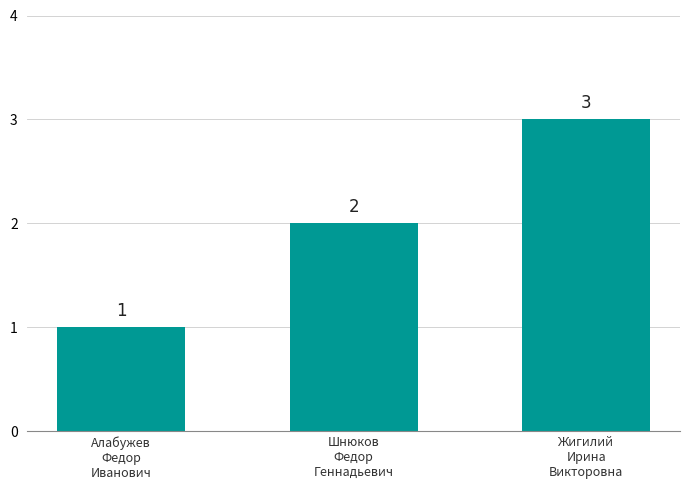

What position from the left is Шнюков
Федор
Геннадьевич?

2